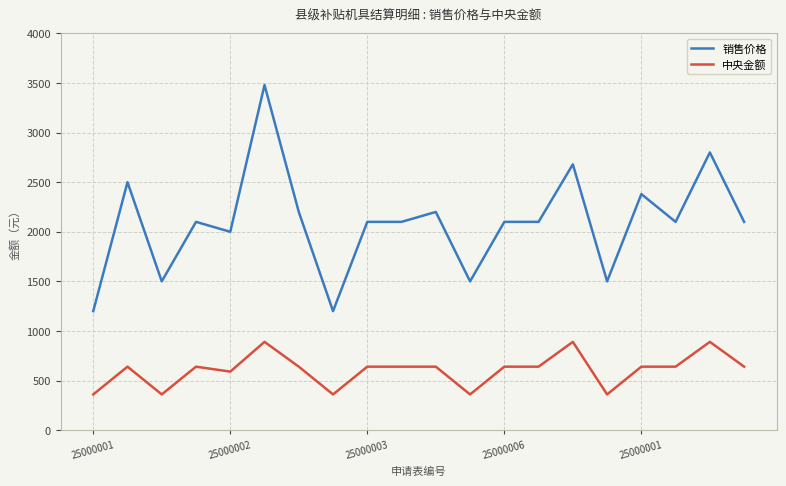

Which series has the widest spread of values?

销售价格